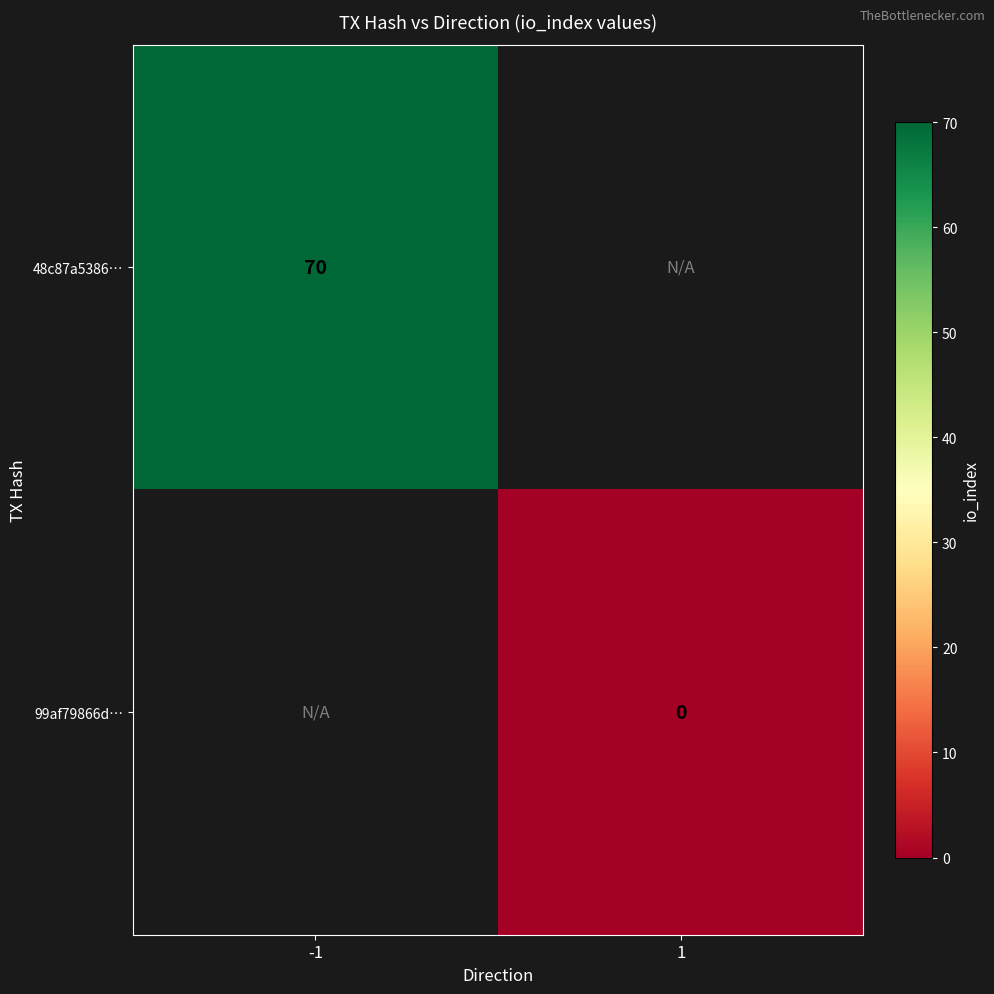

Is it true that 48c87a5386… equals 34 at -1?

False